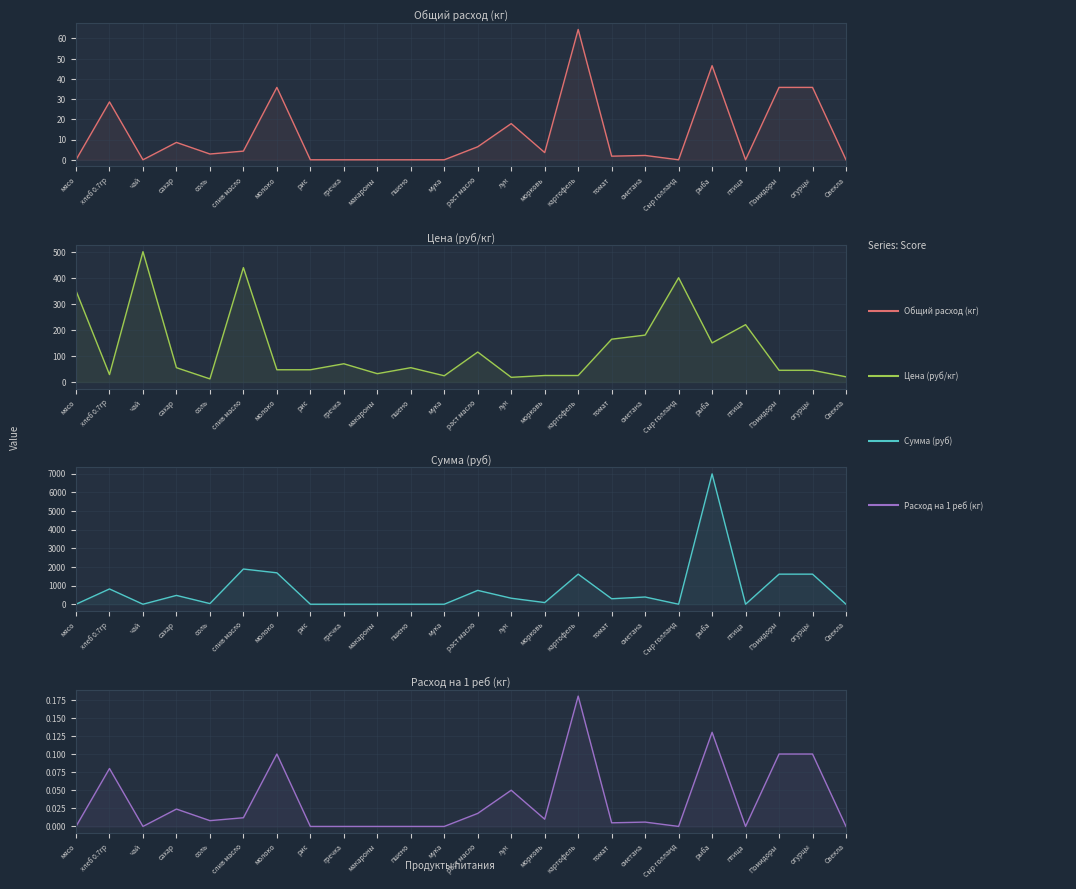

At which label does Общий расход (кг) reach its minimum?

мясо